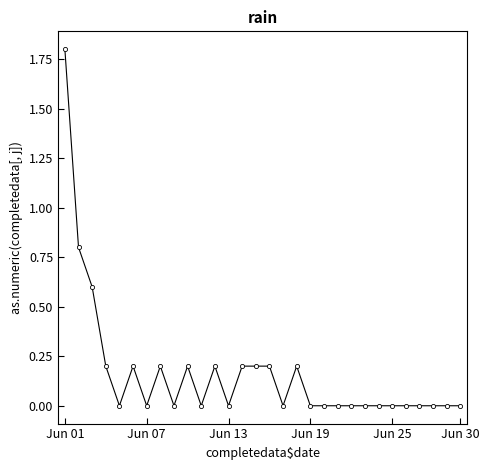

What is the value of the 15th point from the left?

0.2